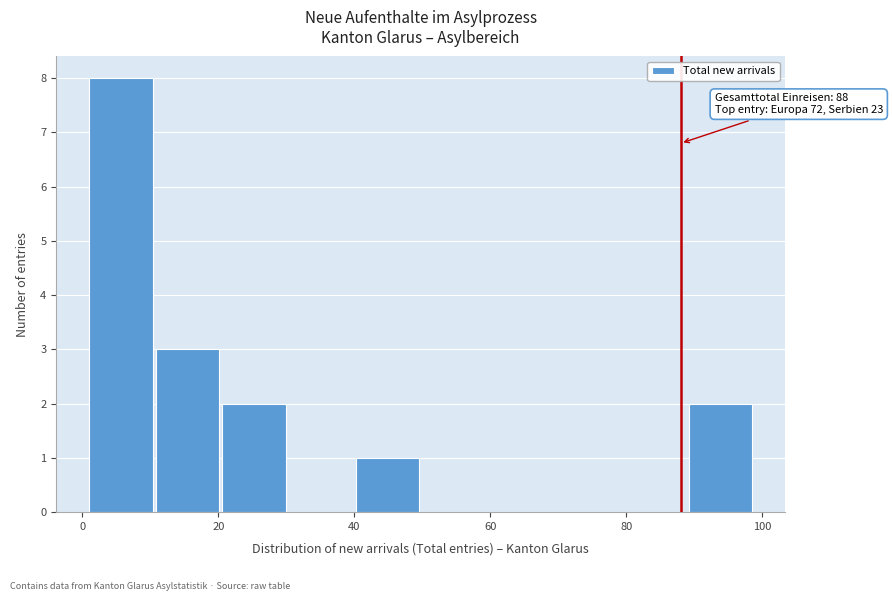

Over which range of the x-axis is the bar tallest?

1.0 to 10.8